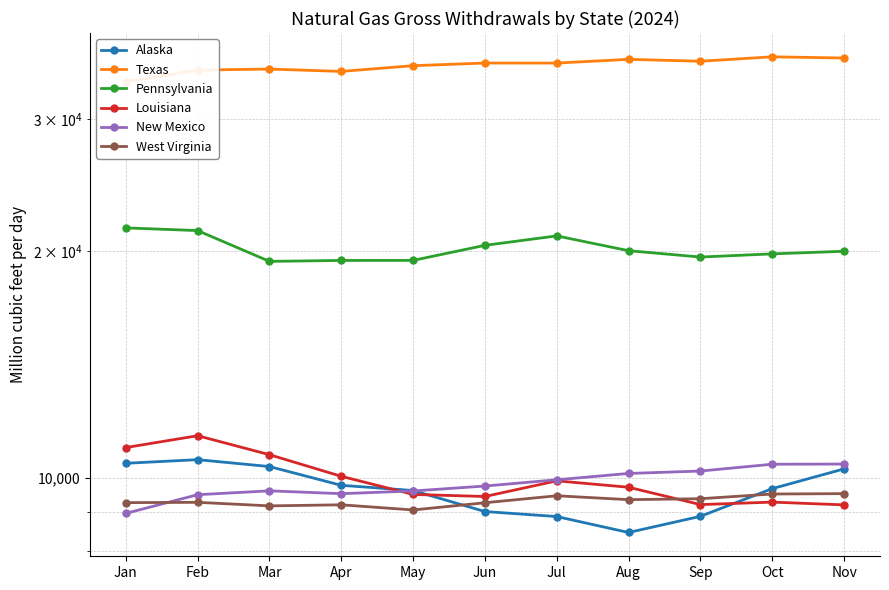

At which category is the sum across all series the highest?

Feb